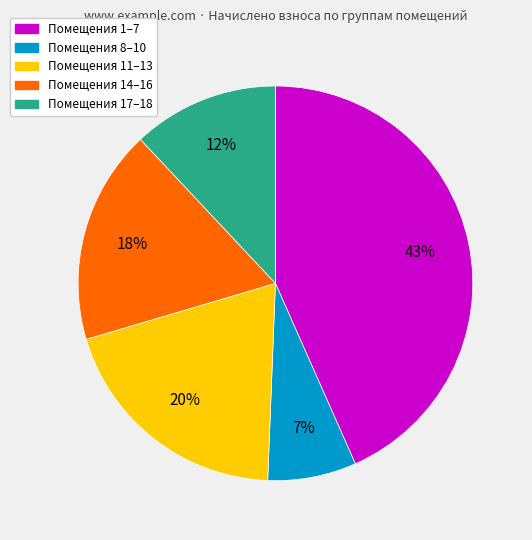

Is there a majority slice in this chart?

No